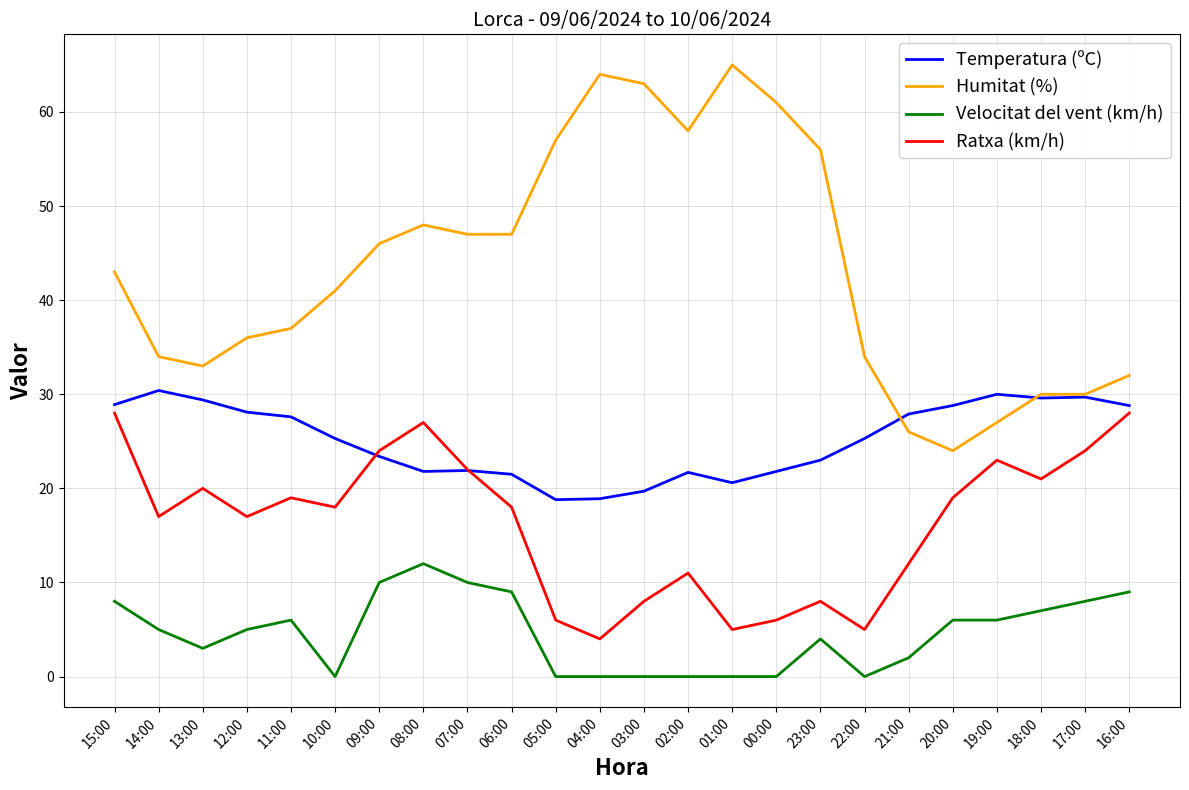

What is the difference between the highest and lowest values at 08:00?

36.0